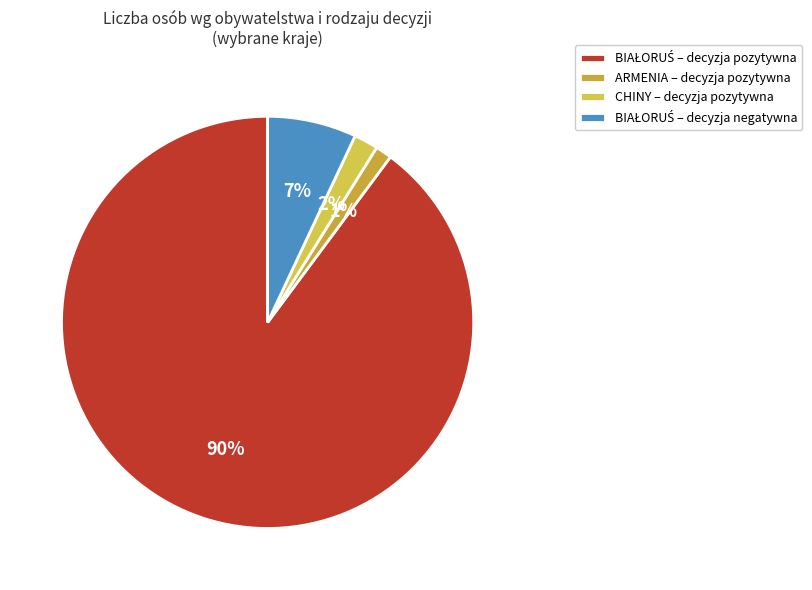

How many segments does this pie chart have?

4